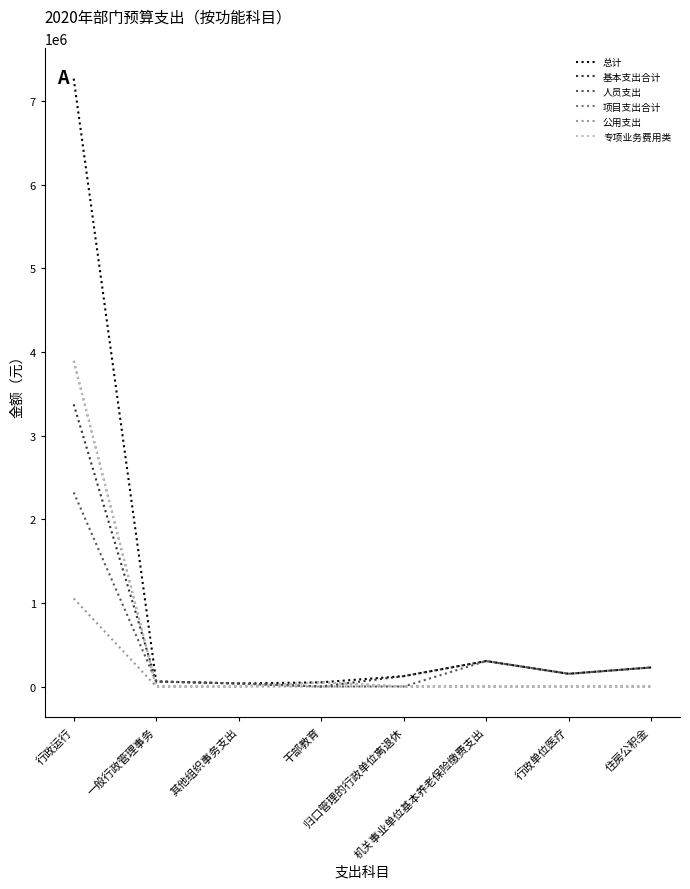

Where does the 总计 series first go above 152093?

行政运行